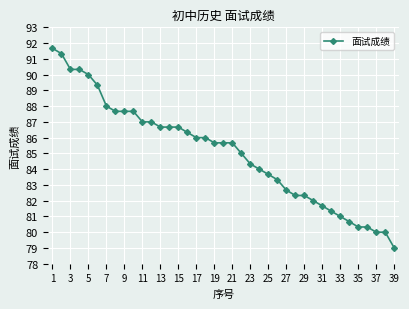

What is the value of the 18th point from the left?

86.0